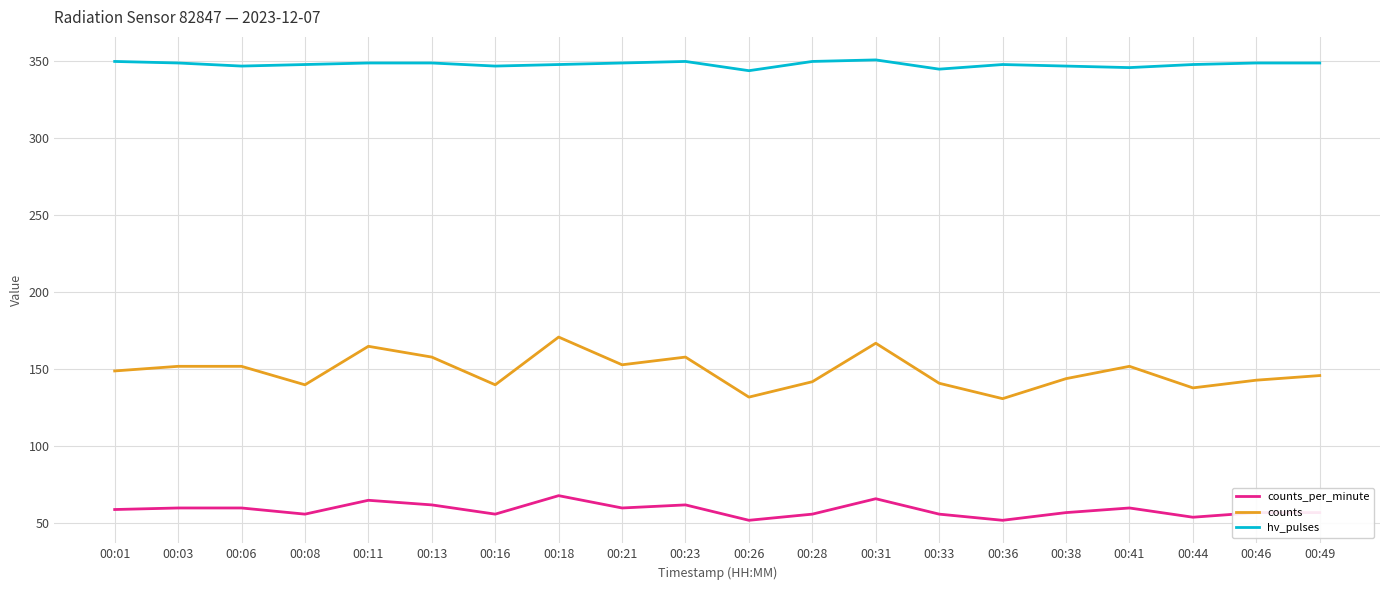

Which series has the largest total across all categories?

hv_pulses